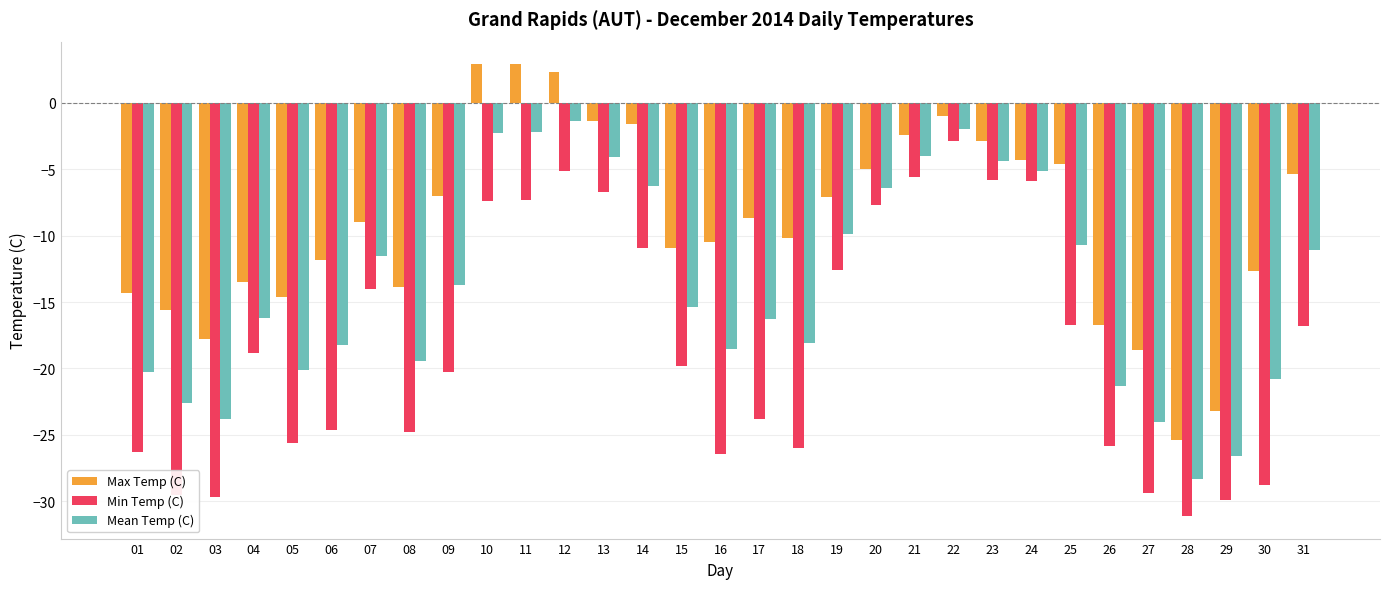

Between 24 and 25, which series saw the biggest shift?

Min Temp (C)